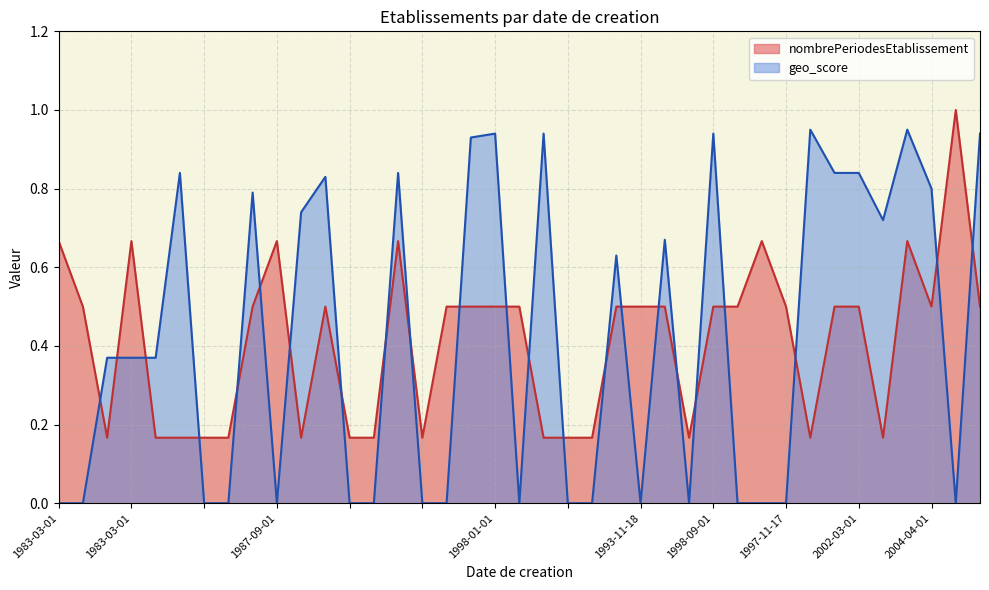

List the labels in order of nombrePeriodesEtablissement value, largest first.

1999-10-15, 1983-03-01, 1983-03-01, 1987-09-01, 1985-11-11, 1995-01-01, 2000-02-01, 1983-12-21, 1980-10-04, 2000-10-10, 1989-12-29, 2000-06-01, 1998-01-01, 1991-05-16, 1981-01-01, 1993-11-18, 1992-01-01, 1998-09-01, 1995-01-01, 1997-11-17, 1999-05-02, 2002-03-01, 2004-04-01, 2005-11-15, , , 2000-05-02, , , , , , , , , 1993-04-01, 2020-01-01, 1999-03-01, 1989-02-01